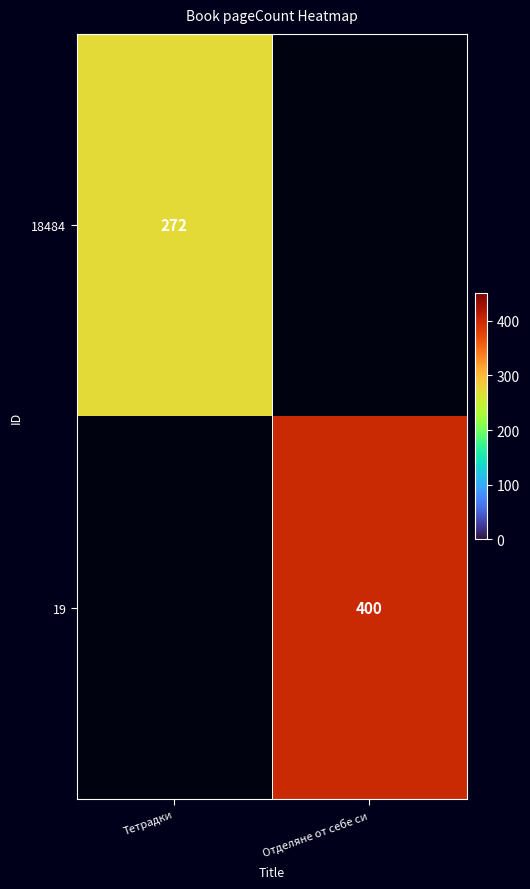

Is it true that 18484 equals 57 at Тетрадки?

False